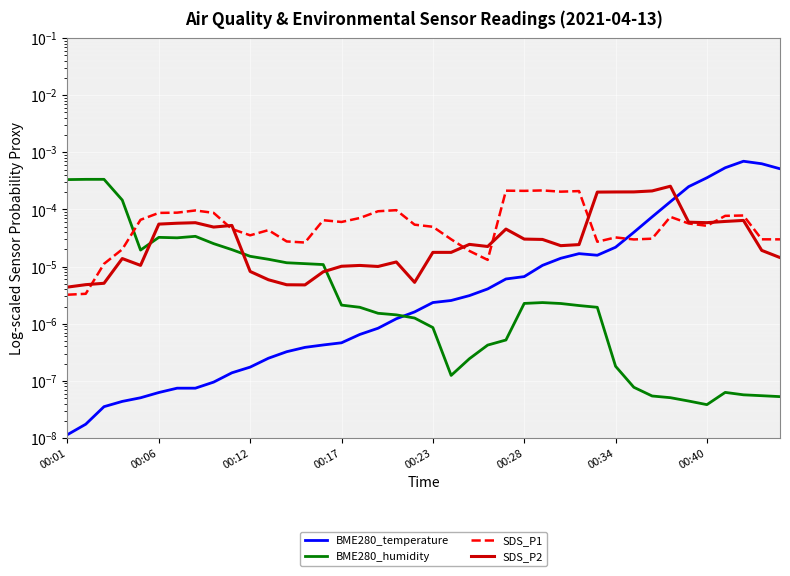

Which series has the largest total across all categories?

BME280_temperature